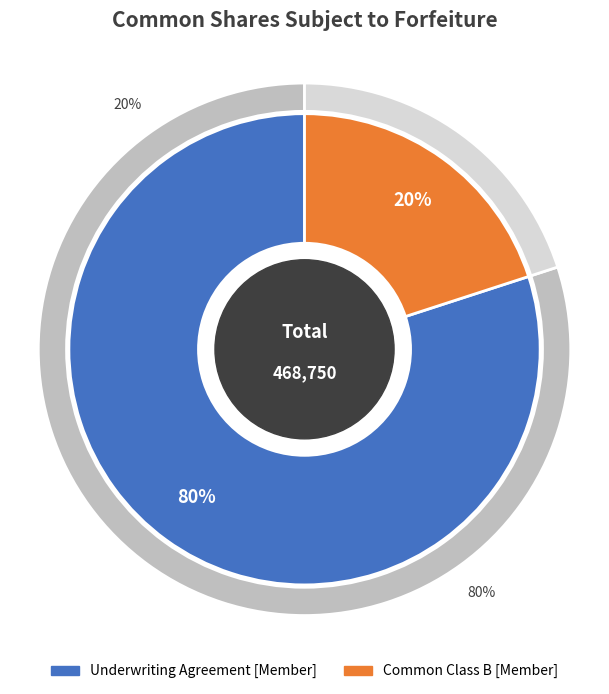

Is the sum of Underwriting Agreement [Member] and Common Class B [Member] greater than half?

Yes